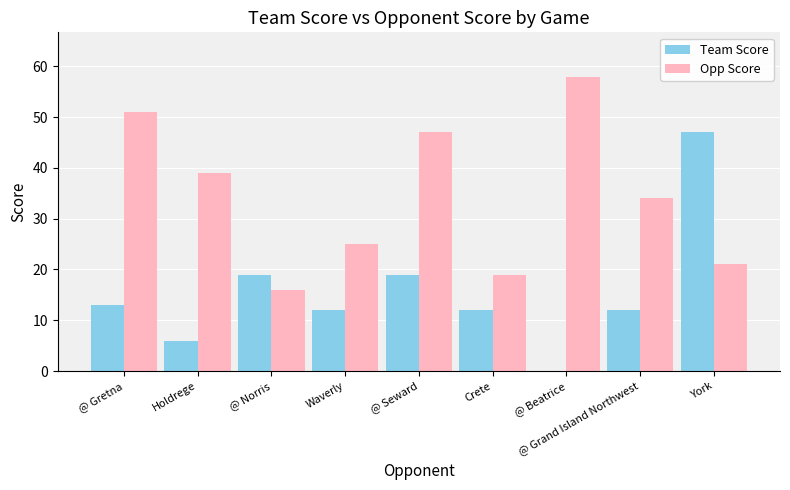

The value of Opp Score at Holdrege is 11. True or false?

False